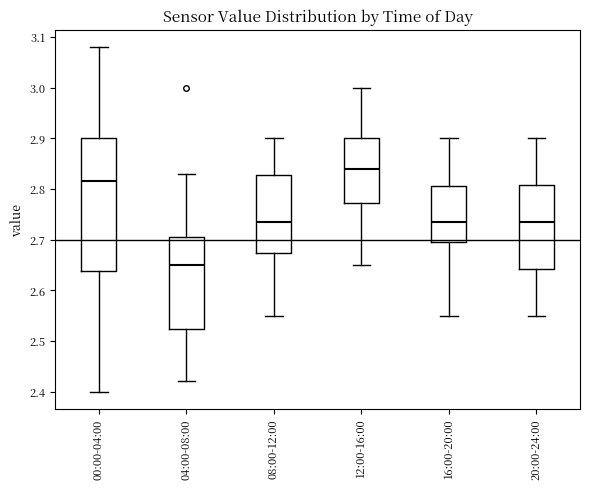

Reading left to right, transcribe this box plot: for each box, give where its median line is, the range the box spans, and where its two whiskers end, as read against the y-axis. The values are not printed on the chart, so give them approximately, as read against the axis.

00:00-04:00: median 2.82, box 2.64 to 2.90, whiskers 2.40 to 3.08
04:00-08:00: median 2.65, box 2.52 to 2.71, whiskers 2.42 to 2.83
08:00-12:00: median 2.74, box 2.67 to 2.83, whiskers 2.55 to 2.90
12:00-16:00: median 2.84, box 2.77 to 2.90, whiskers 2.65 to 3.00
16:00-20:00: median 2.74, box 2.70 to 2.81, whiskers 2.55 to 2.90
20:00-24:00: median 2.74, box 2.64 to 2.81, whiskers 2.55 to 2.90